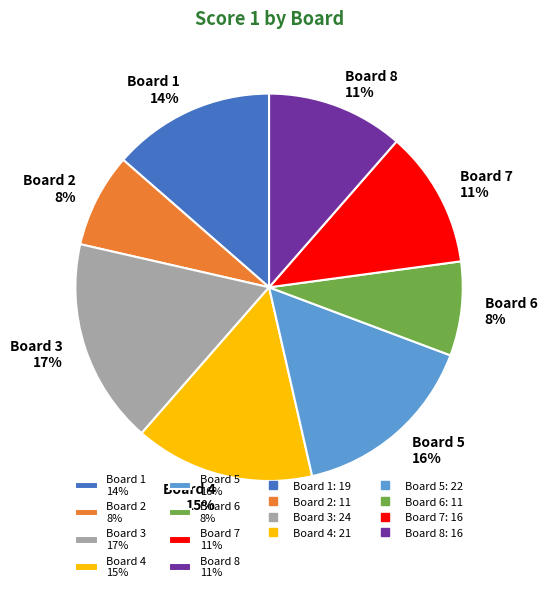

Which has a higher value, Board 3 or Board 8?

Board 3